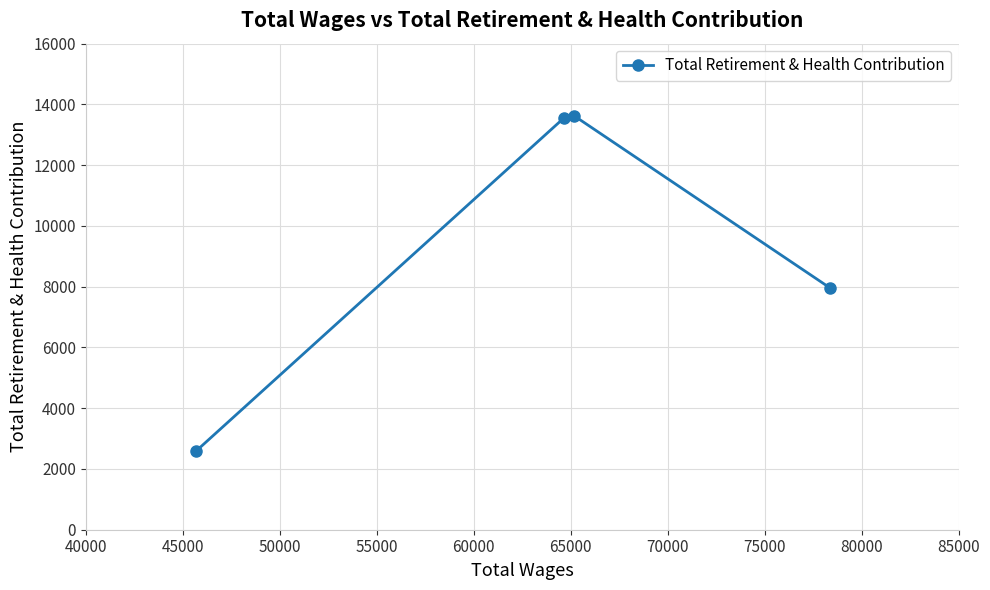

What is the maximum value shown in the chart?

13630